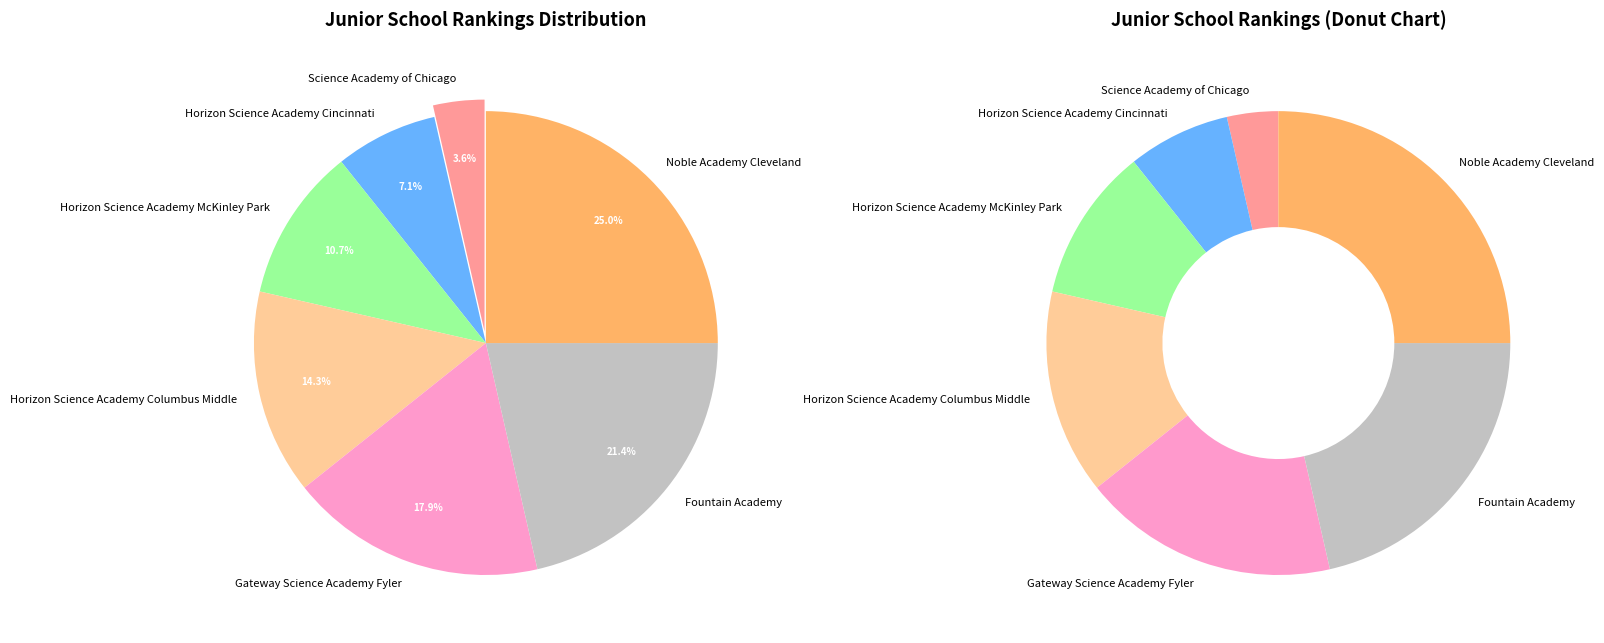

What is the ratio of the value at Noble Academy Cleveland to the value at Science Academy of Chicago?

7.0